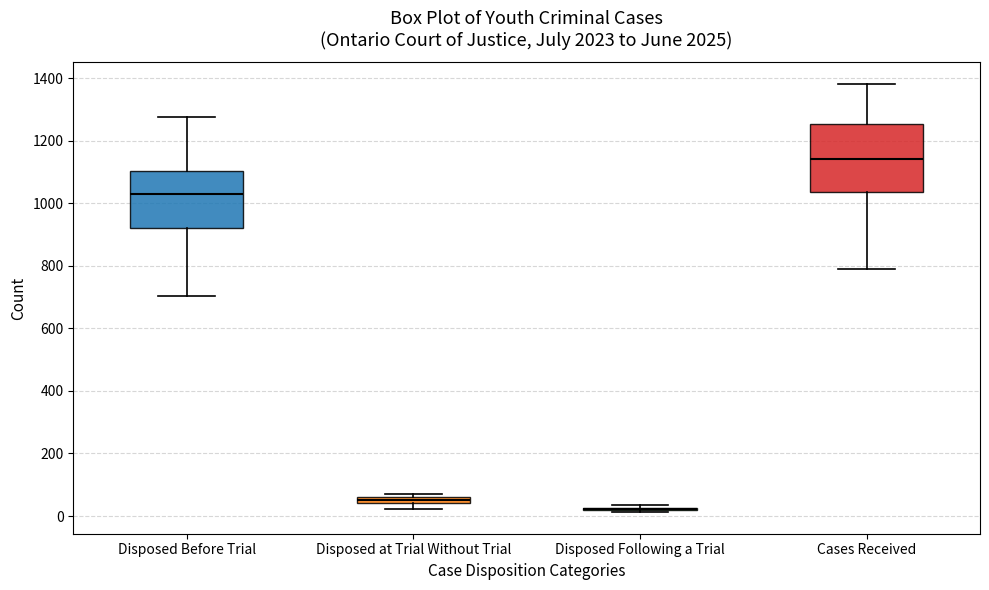

Where is the upper edge of the box for Cases Received on the y-axis? The values are not printed on the chart, so give them approximately, as read against the axis.

1260